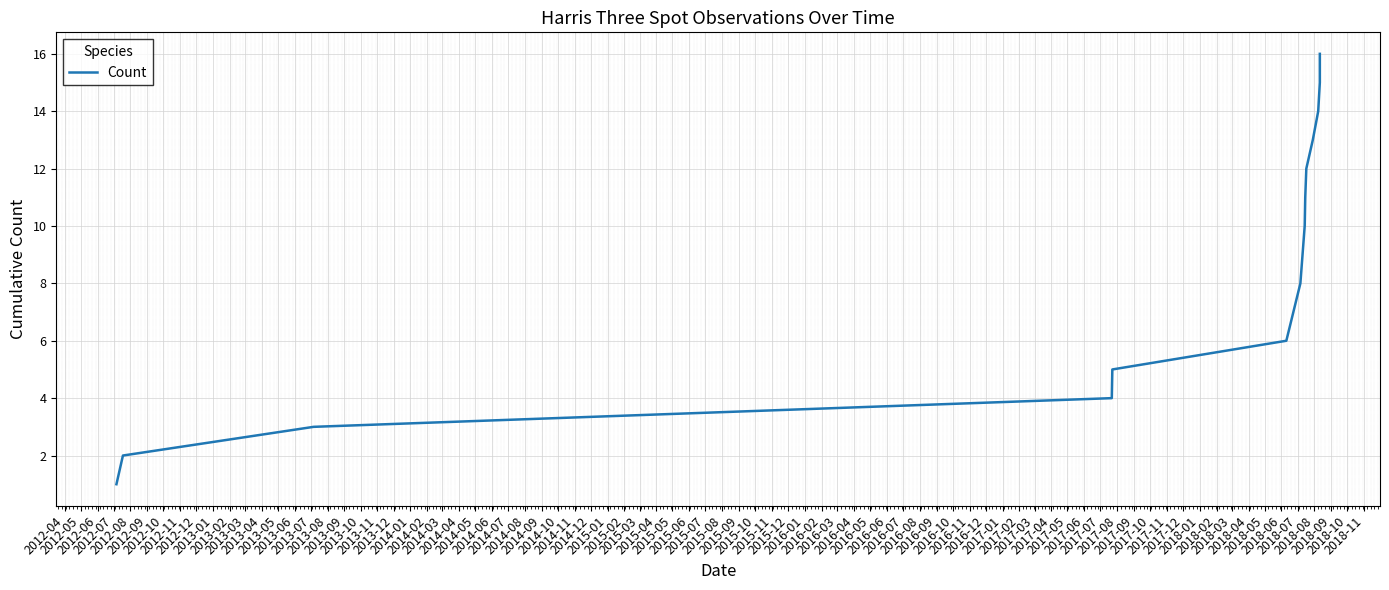

Reading left to right, extract all data points from this chart.

1	2	3	4	5	6	7	8	9	10	11	12	13	14	15	16